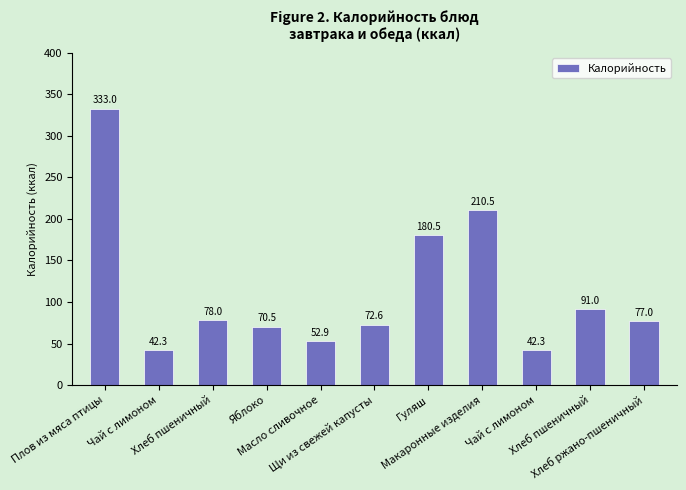

Reading left to right, what are all the values shown in this chart?

333.0	42.3	78.0	70.5	52.9	72.6	180.5	210.5	42.3	91.0	77.0